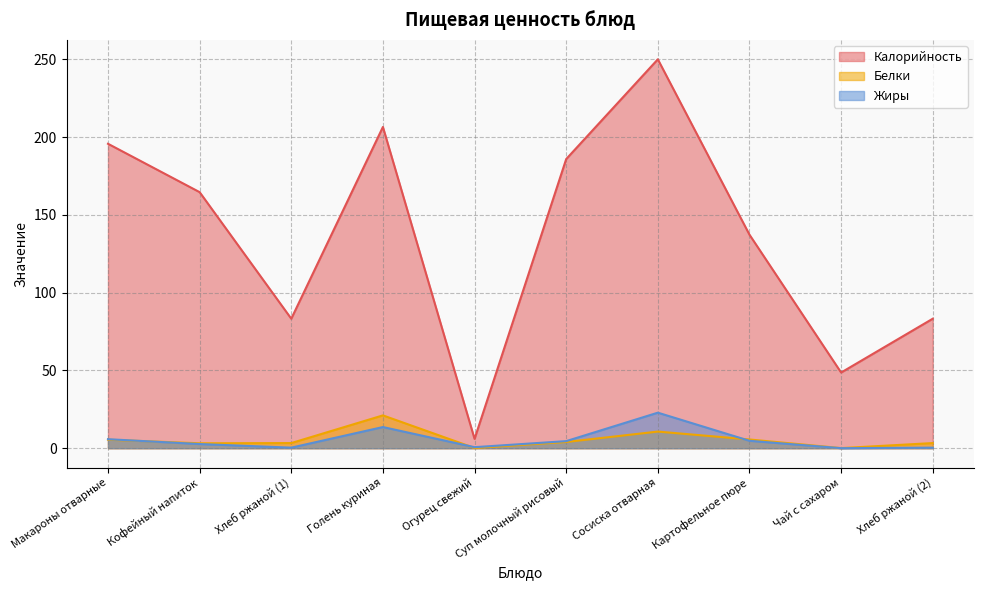

Read the Белки value at Чай с сахаром.

0.1